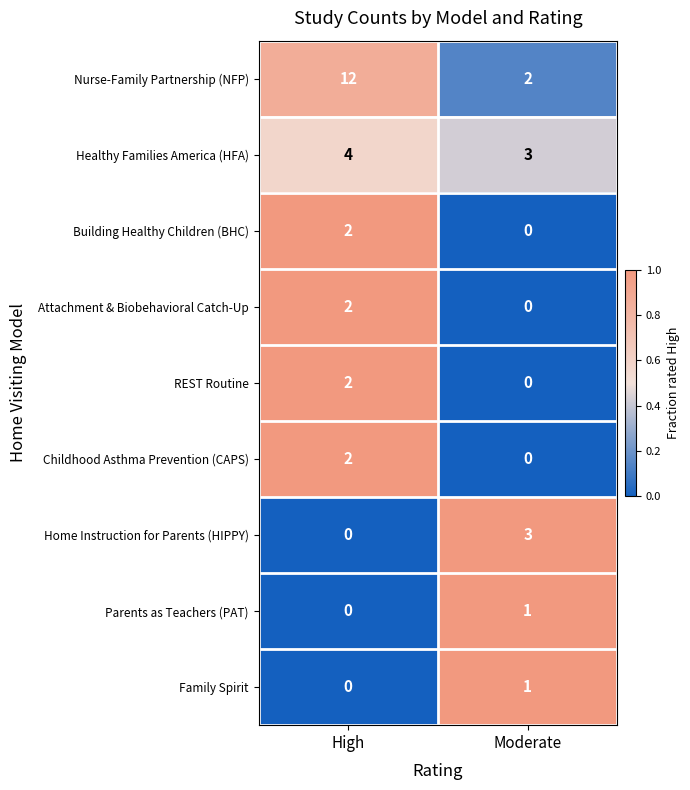

Is it true that Healthy Families America (HFA) equals 3 at Moderate?

True